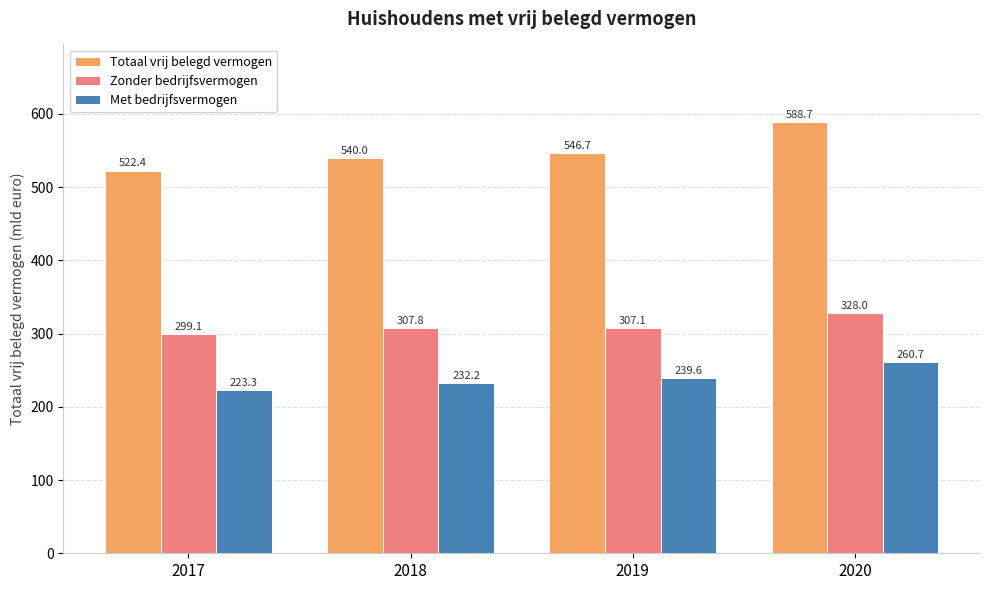

What is the average value of the Zonder bedrijfsvermogen series?

310.5